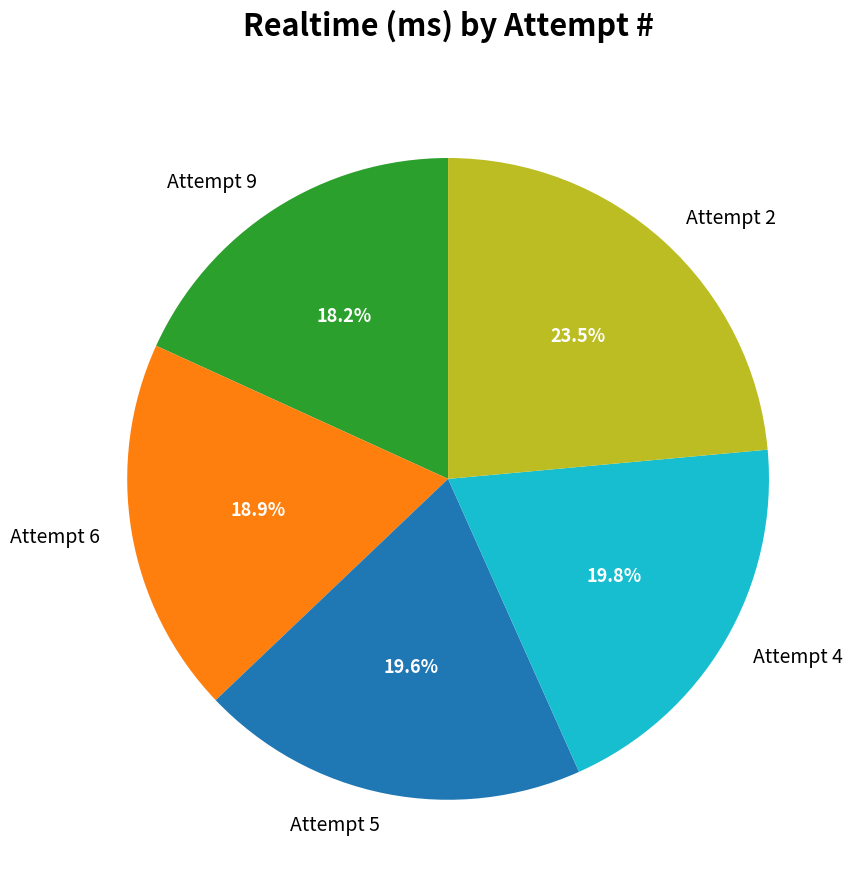

Do Attempt 4 and Attempt 5 together represent more than half of the pie?

No